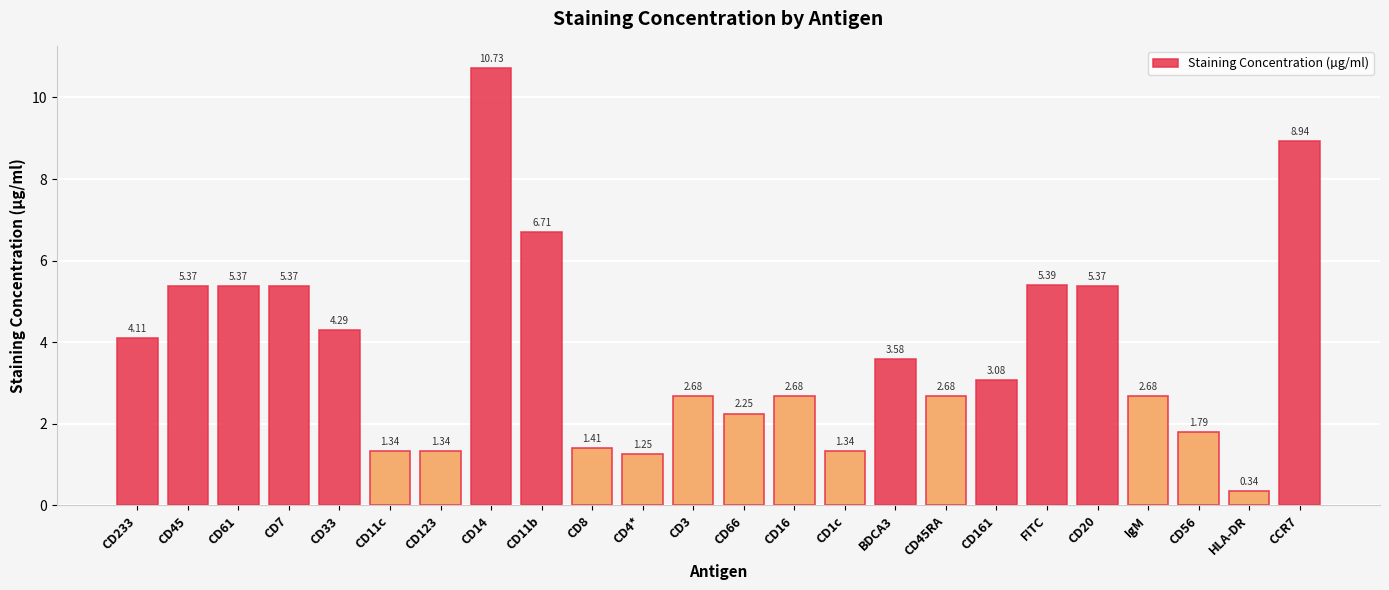

How many categories are shown in the chart?

24